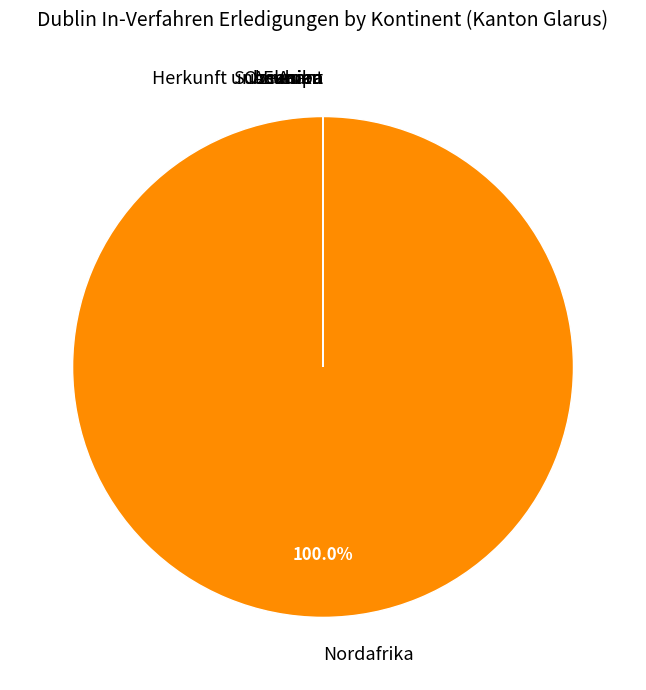

How many slices are in this pie chart?

7